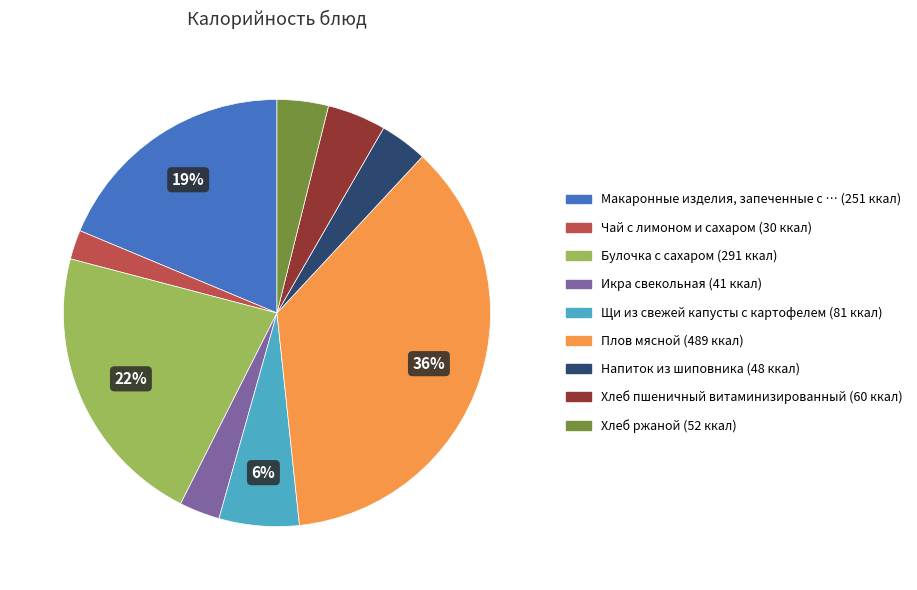

To the nearest percent, what is the difference between the largest and smallest slice percentages?

34%